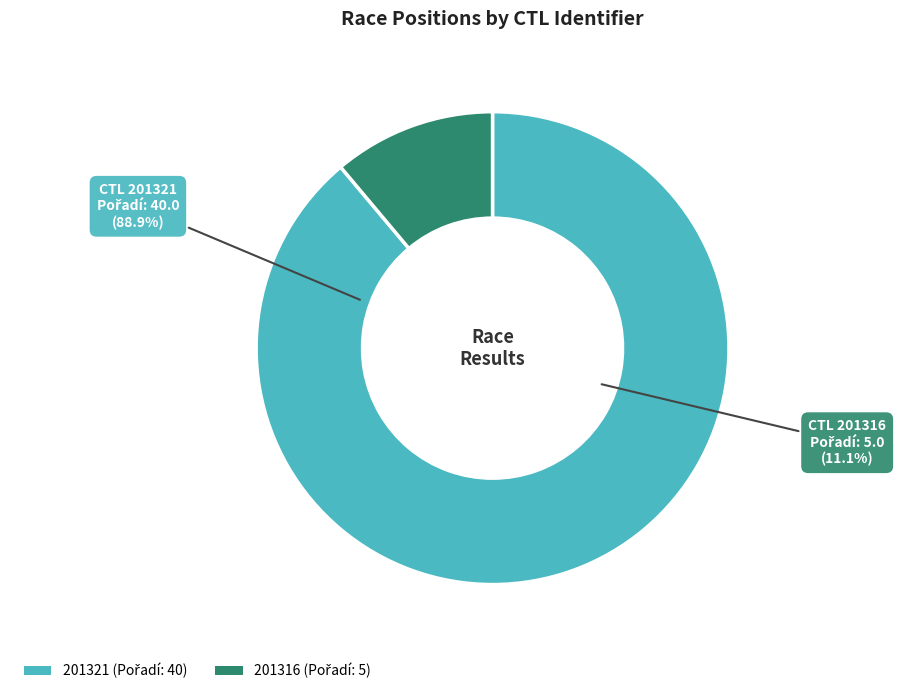

Do 201321 and 201316 together represent more than half of the pie?

Yes